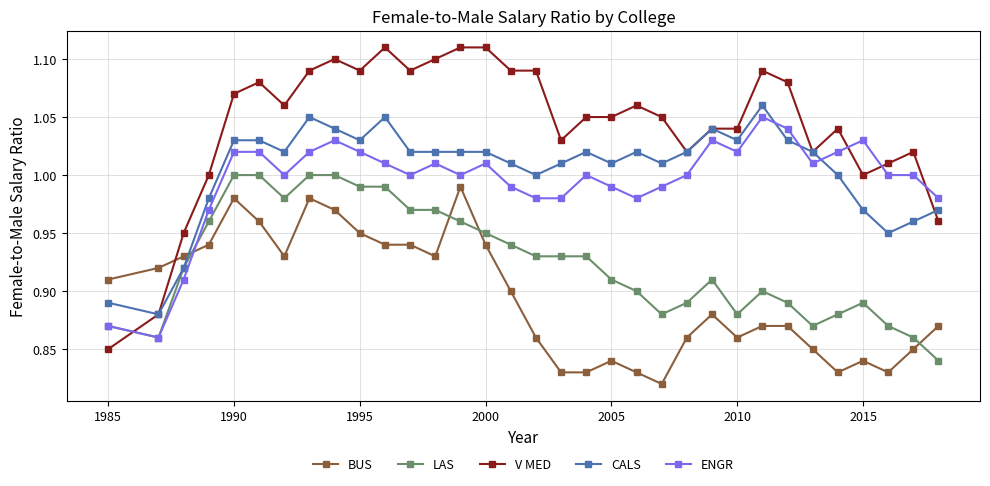

What are all the series names shown in the legend?

BUS, LAS, V MED, CALS, ENGR